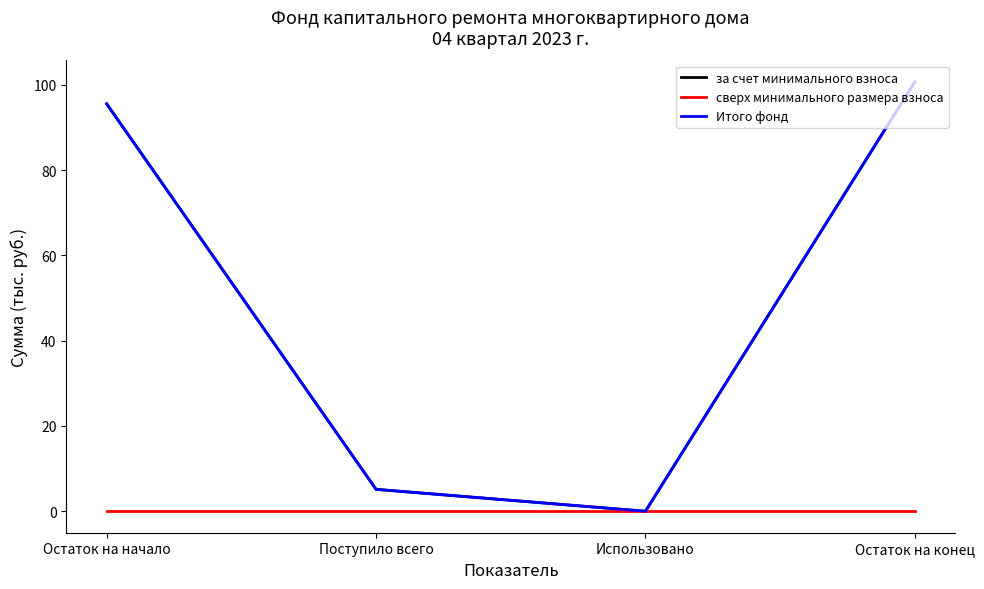

Reading right to left, extract all data points from this chart.

за счет минимального взноса: Остаток на конец=100.7	Использовано=0.0	Поступило всего=5.1	Остаток на начало=95.5
сверх минимального размера взноса: Остаток на конец=0.0	Использовано=0.0	Поступило всего=0.0	Остаток на начало=0.0
Итого фонд: Остаток на конец=100.7	Использовано=0.0	Поступило всего=5.1	Остаток на начало=95.5